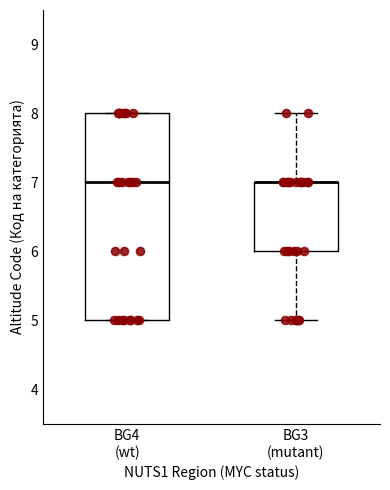

Reading left to right, read every box against the y-axis: the position of its median line, the range the box covers, and the ends of its whiskers. The values are not printed on the chart, so give them approximately, as read against the axis.

BG4 (wt): median 7, box 5 to 8, whiskers 5 to 8
BG3 (mutant): median 7 (drawn on the box's upper edge), box 6 to 7, whiskers 5 to 8